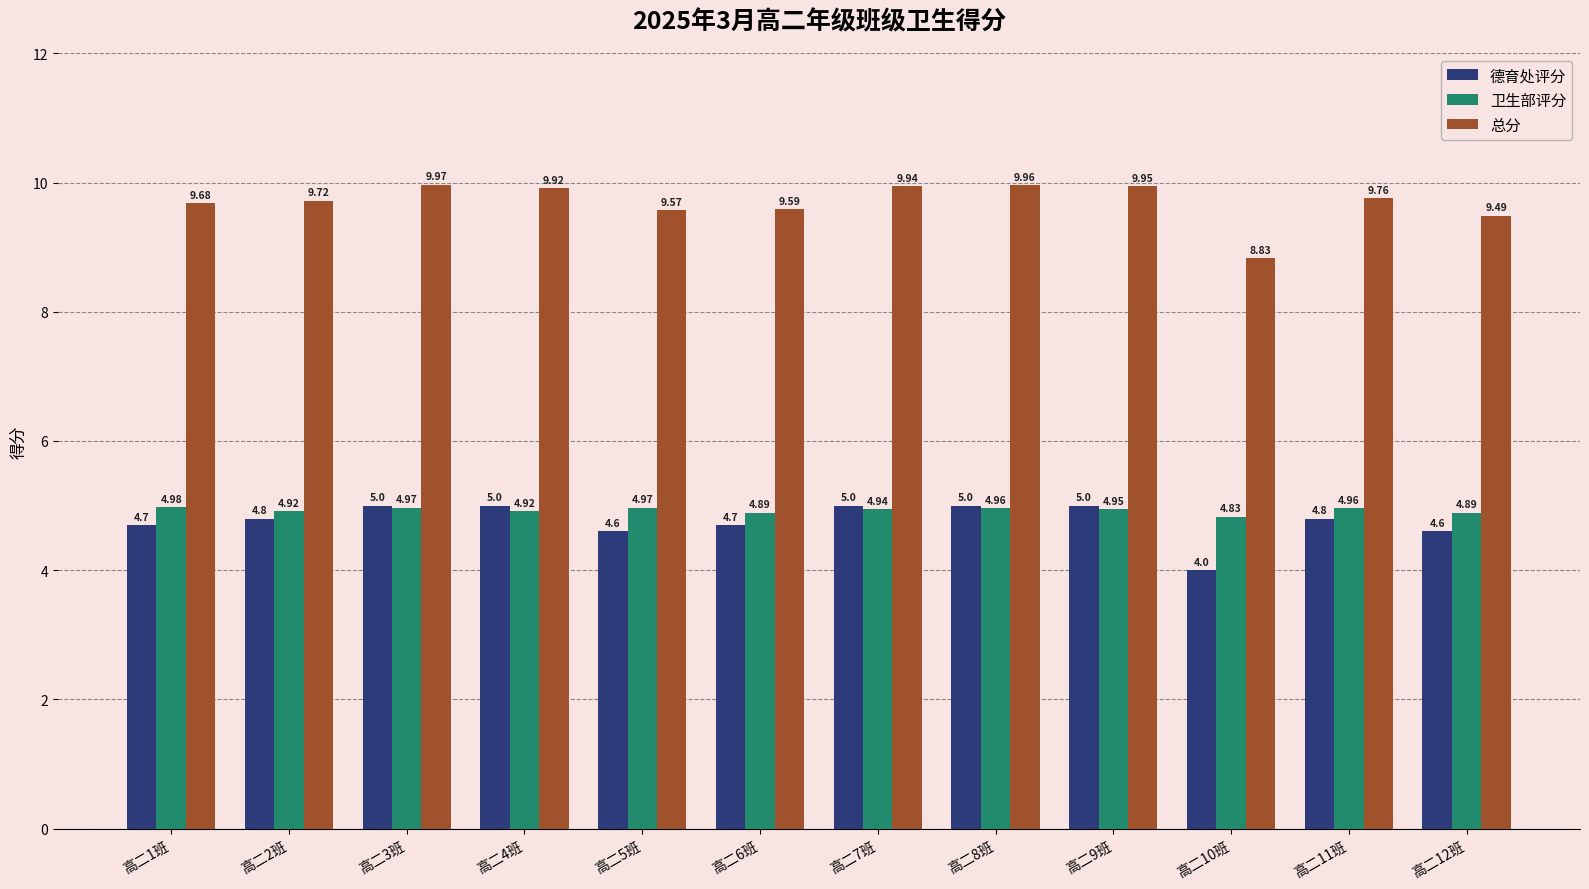

List the labels in order of 总分 value, largest first.

高二3班, 高二8班, 高二9班, 高二7班, 高二4班, 高二11班, 高二2班, 高二1班, 高二6班, 高二5班, 高二12班, 高二10班